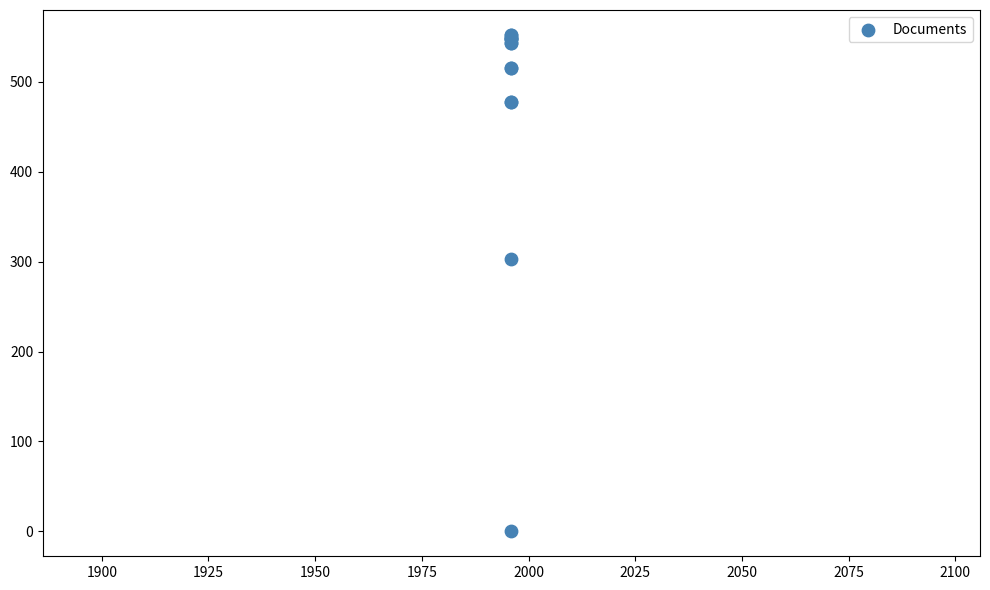

What Y value in the scatter plot is closest to 276?

303